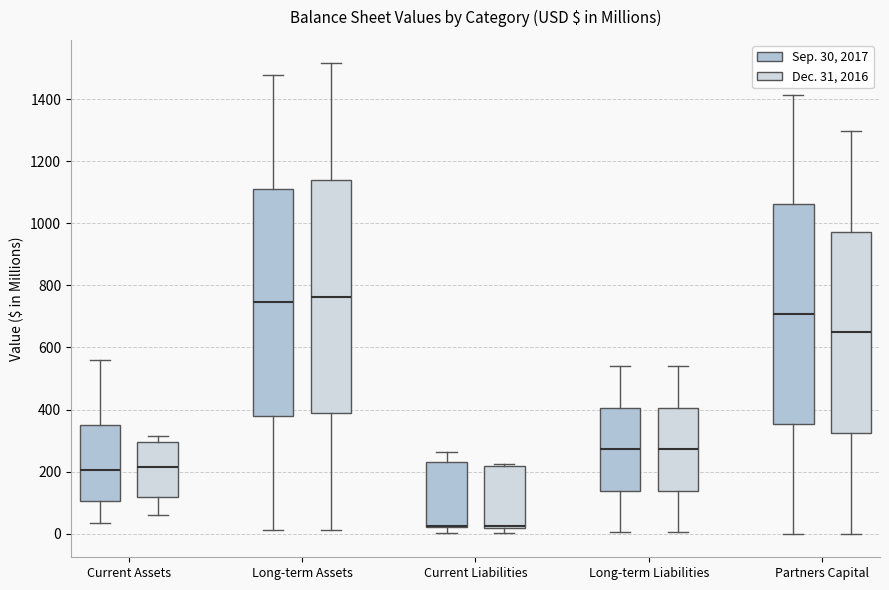

Reading left to right, transcribe this box plot: for each box, give where its median line is, the range the box spans, and where its two whiskers end, as read against the y-axis. The values are not printed on the chart, so give them approximately, as read against the axis.

Current Assets (Sep. 30, 2017): median 200, box 100 to 360, whiskers 40 to 560
Current Assets (Dec. 31, 2016): median 220, box 120 to 300, whiskers 60 to 320
Long-term Assets (Sep. 30, 2017): median 740, box 380 to 1120, whiskers 20 to 1480
Long-term Assets (Dec. 31, 2016): median 760, box 380 to 1140, whiskers 20 to 1520
Current Liabilities (Sep. 30, 2017): median 20 (drawn on the box's lower edge), box 20 to 240, whiskers 0 to 260
Current Liabilities (Dec. 31, 2016): median 20 (drawn on the box's lower edge), box 20 to 220, whiskers 0 to 220 (just above the box's upper edge)
Long-term Liabilities (Sep. 30, 2017): median 280, box 140 to 400, whiskers 0 to 540
Long-term Liabilities (Dec. 31, 2016): median 280, box 140 to 400, whiskers 0 to 540
Partners Capital (Sep. 30, 2017): median 700, box 360 to 1060, whiskers 0 to 1420
Partners Capital (Dec. 31, 2016): median 640, box 320 to 980, whiskers 0 to 1300